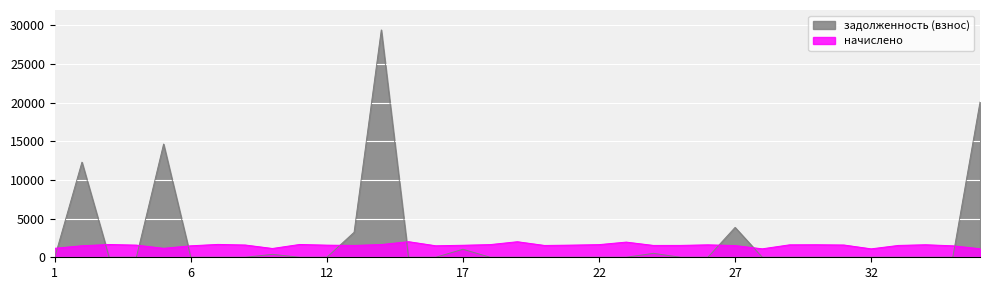

Which series changed the most between 9 and 27?

задолженность (взнос)